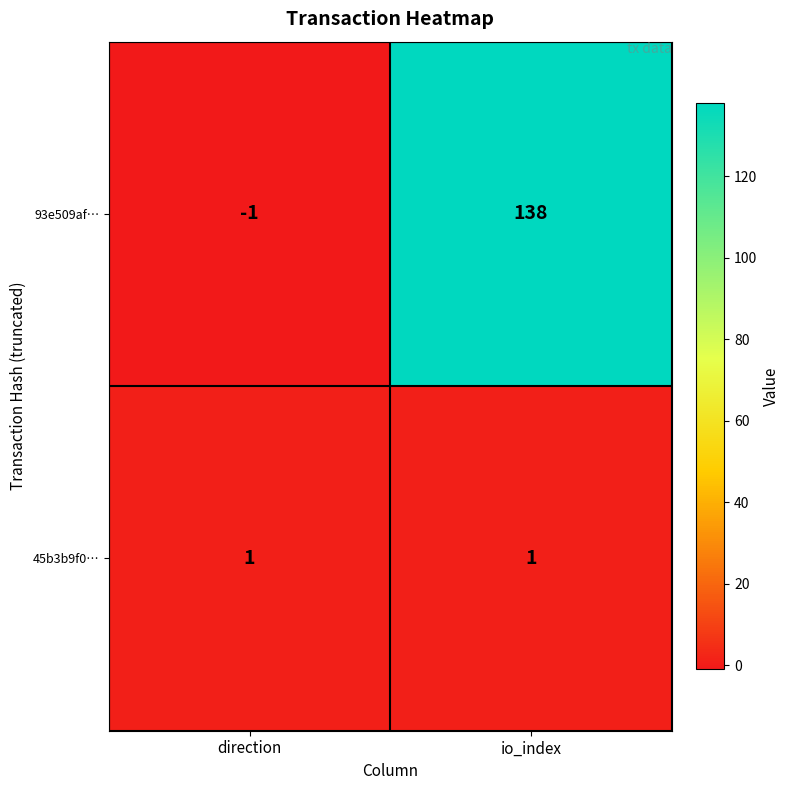

What is the difference between the highest and lowest values at io_index?

137